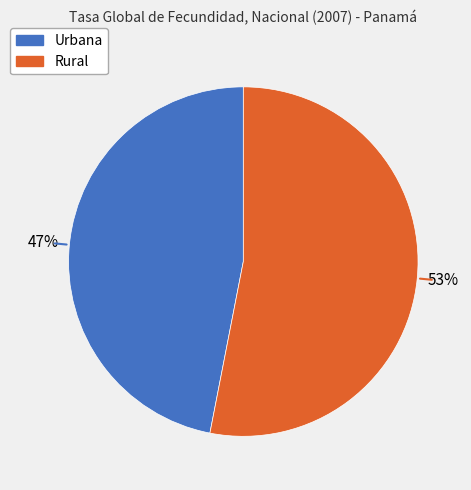

What is the ratio of the value at Rural to the value at Urbana?

1.1